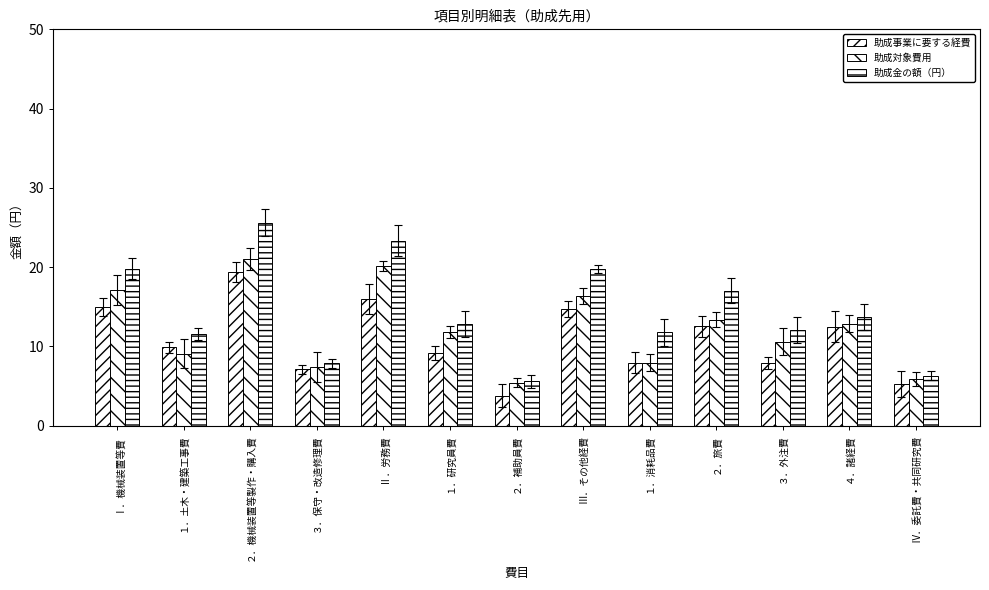

How many bars are there in total?

39